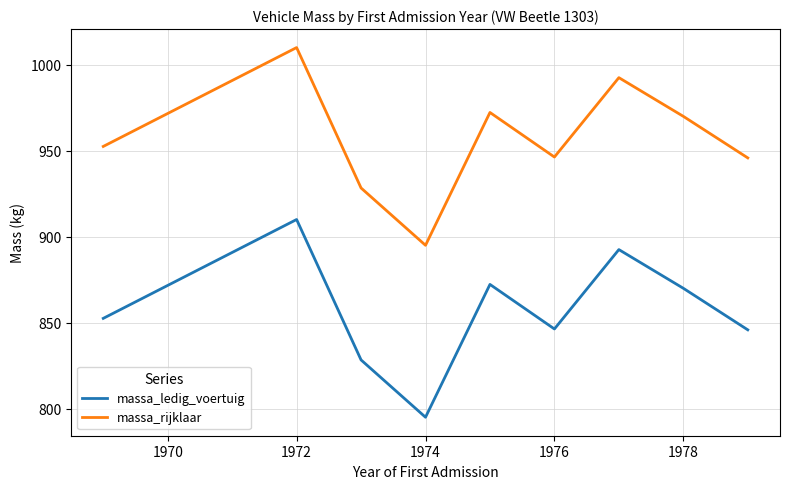

What is the maximum value for massa_ledig_voertuig?

910.0